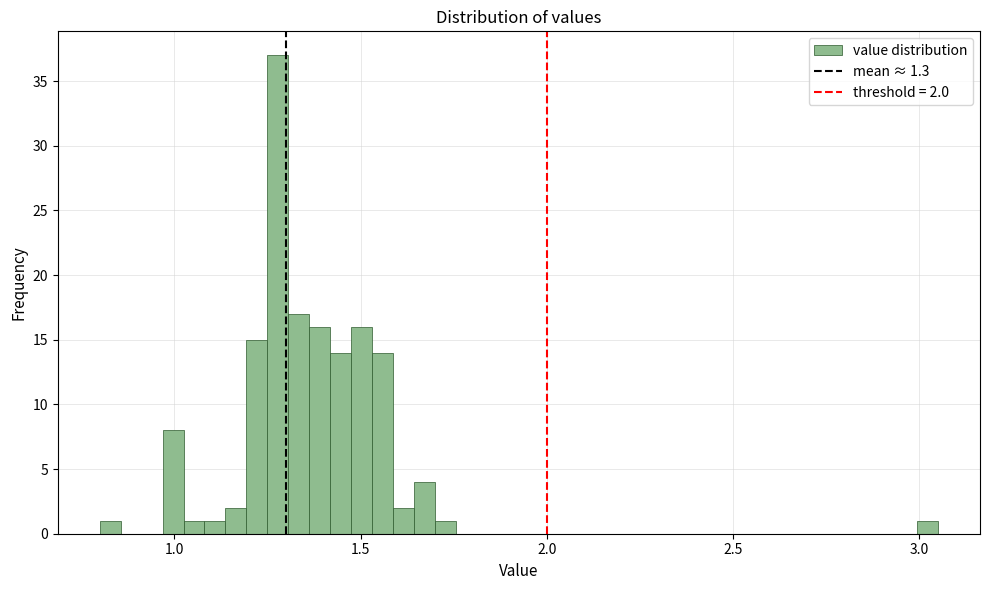

Read against the x-axis, roughly where is the centre of the tallest bar?

1.30